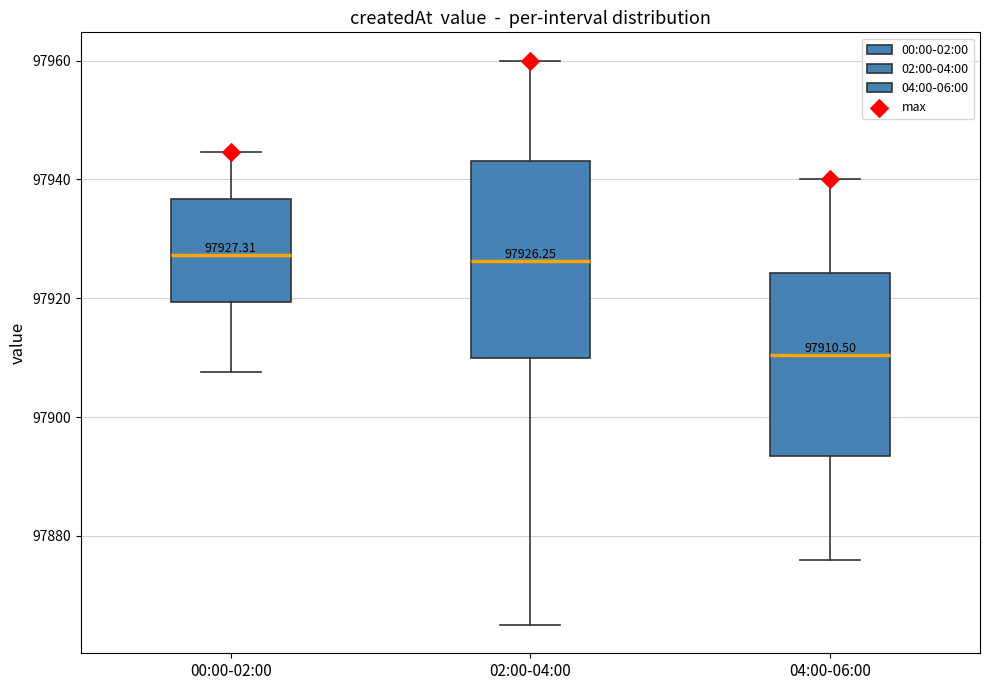

Which box has the lowest median line?

04:00-06:00